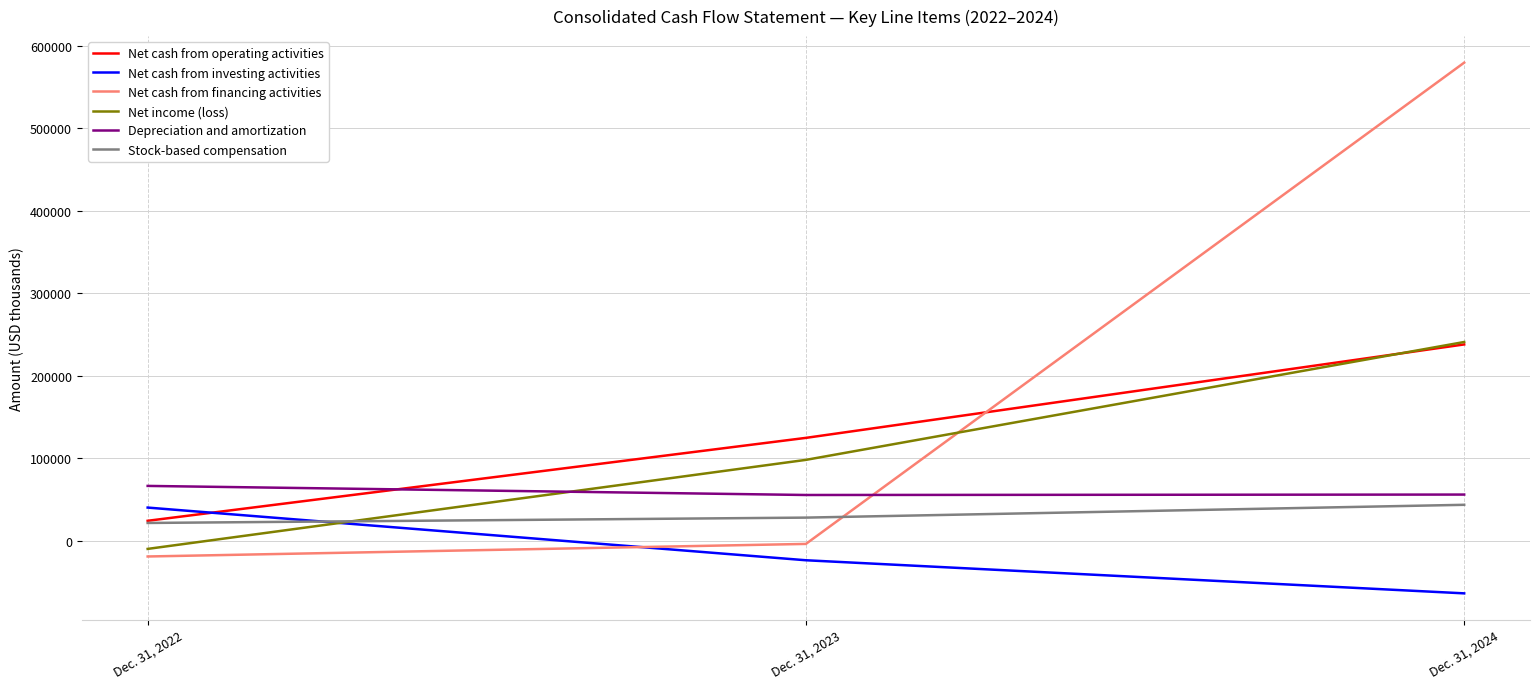

Is the value of Net cash from financing activities at Dec. 31, 2024 greater than the value of Net cash from investing activities at Dec. 31, 2023?

Yes